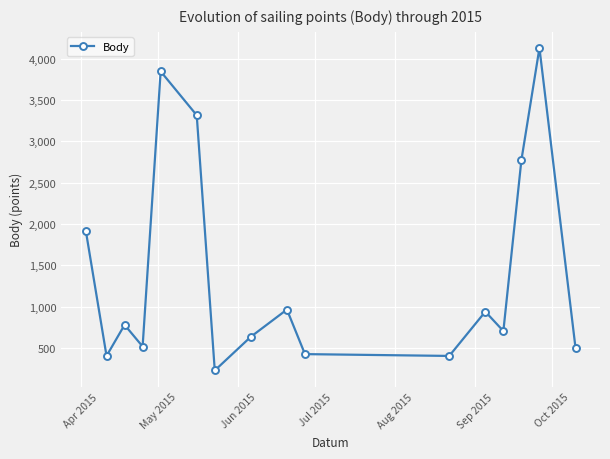

What is the sum of all values?

22452